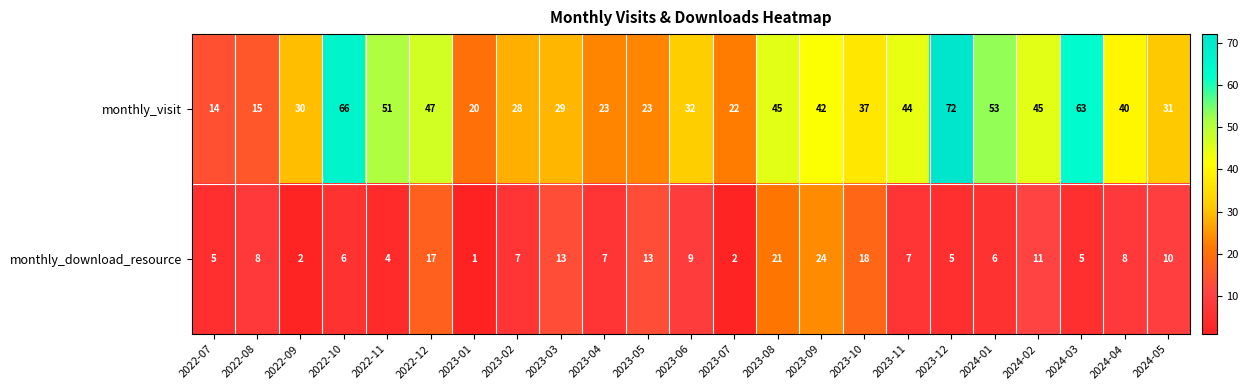

List the series in order of their overall mean, highest first.

monthly_visit, monthly_download_resource